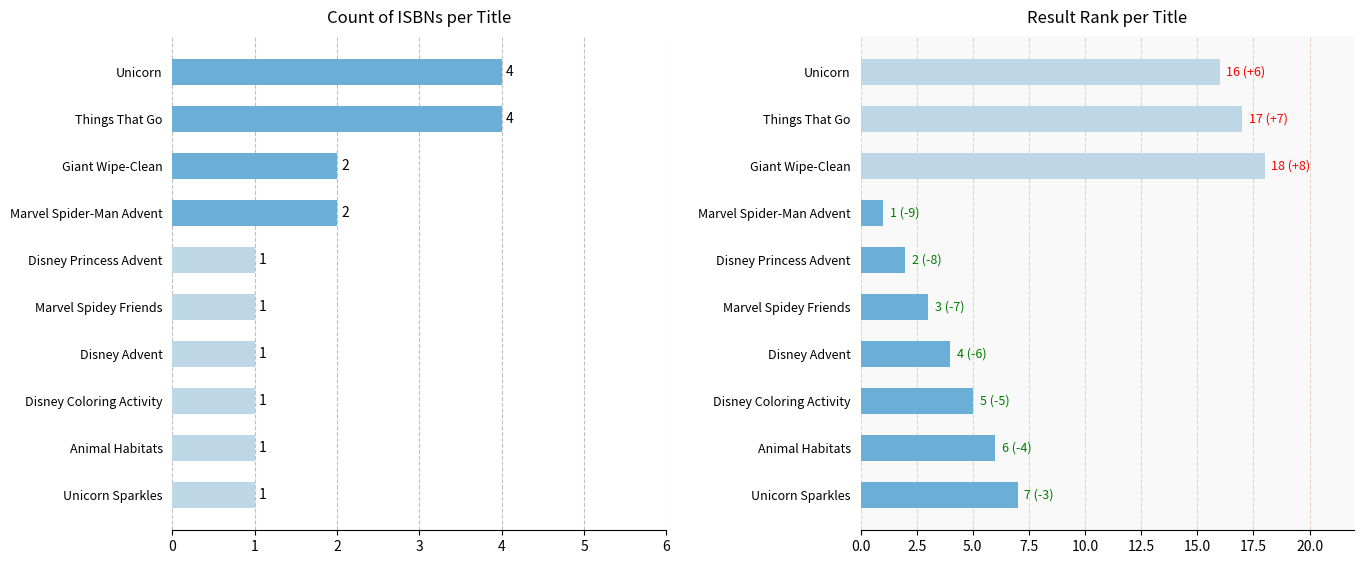

Which series has the largest range (max minus min)?

Result Rank